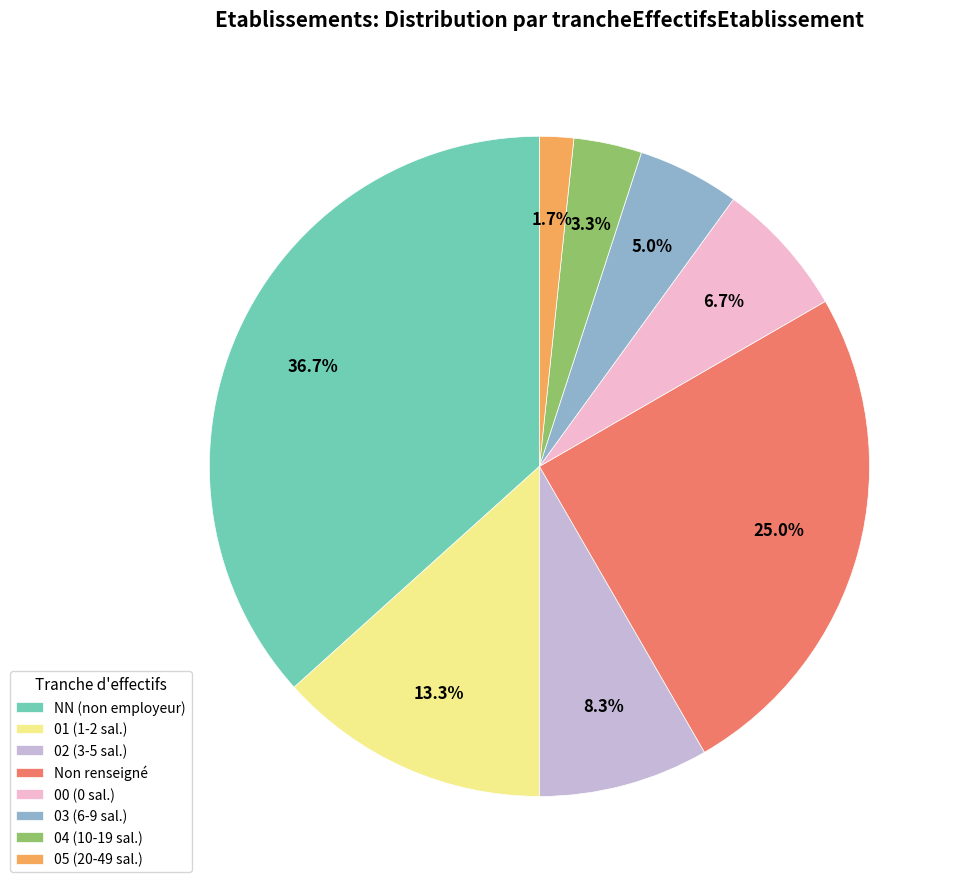

What percentage is NOT represented by 05 (20-49 sal.)?

98.3%